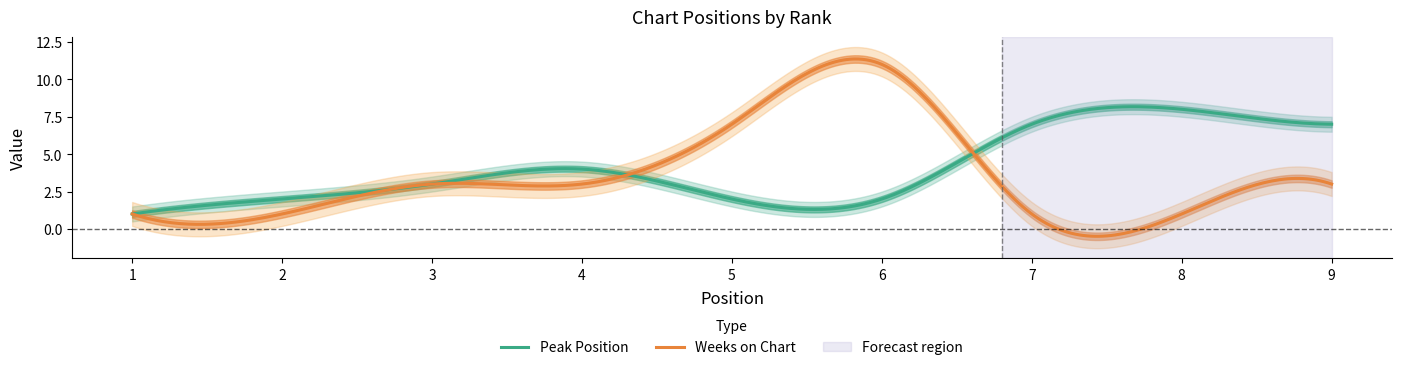

What is the minimum value for Weeks on Chart?

-0.5